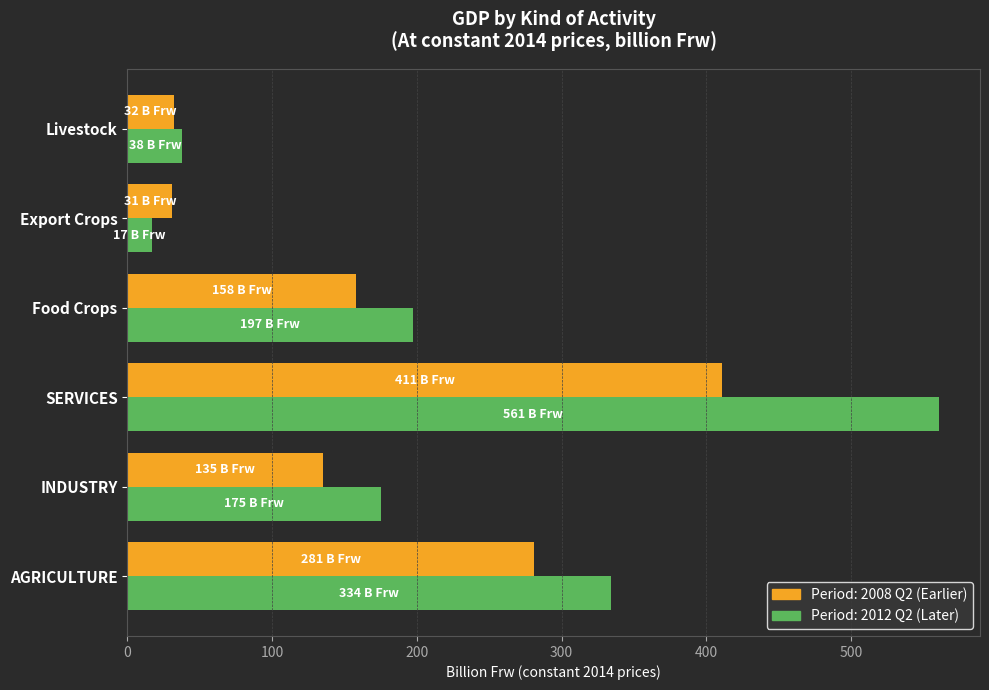

What is the total value across all series at AGRICULTURE?

615